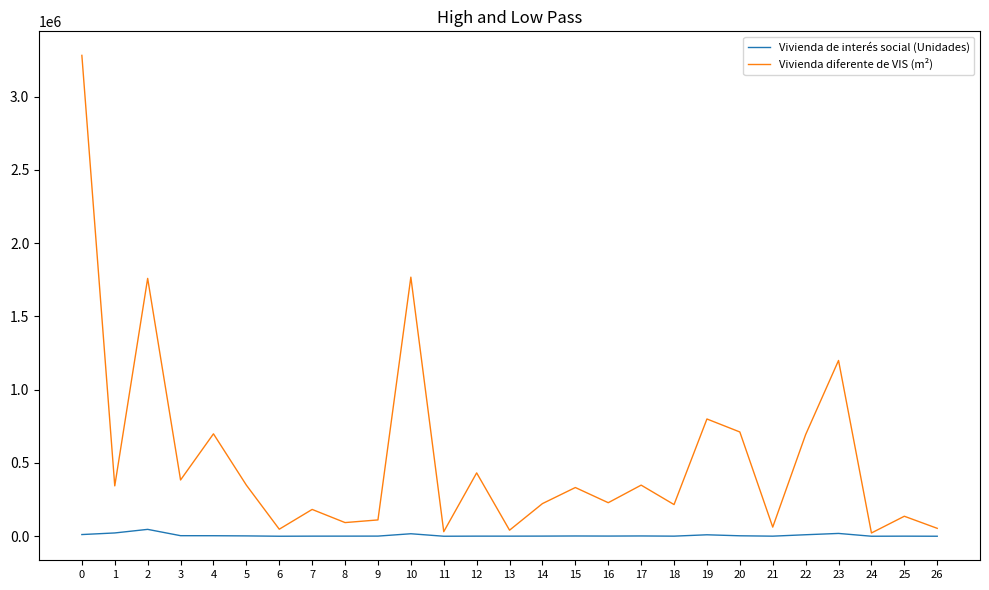

The value of Vivienda de interés social (Unidades) at 11 is 0. True or false?

True